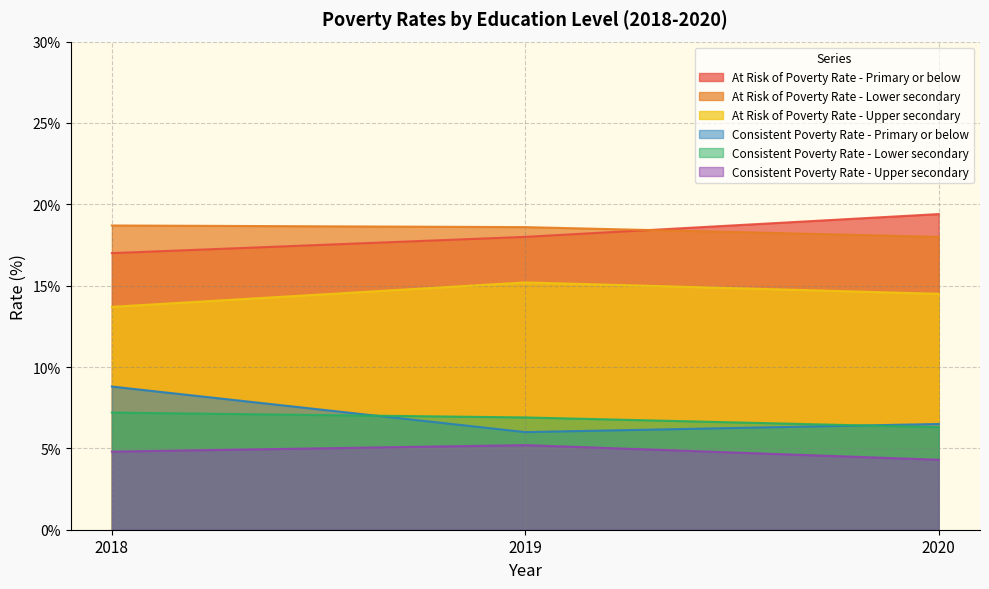

Which series has the widest spread of values?

Consistent Poverty Rate - Primary or below